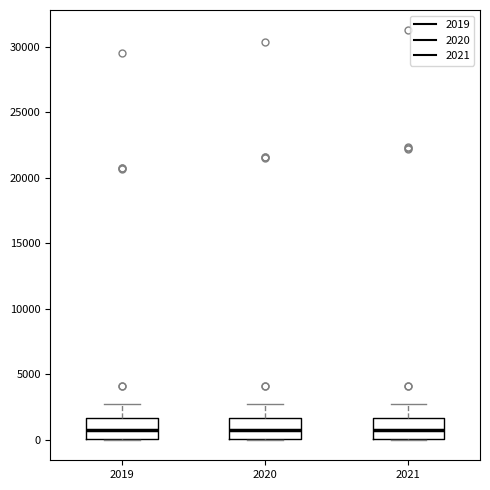

Reading left to right, transcribe this box plot: for each box, give where its median line is, the range the box spans, and where its two whiskers end, as read against the y-axis. The values are not printed on the chart, so give them approximately, as read against the axis.

2019: median 1000, box 0 to 1500, whiskers 0 to 2500
2020: median 1000, box 0 to 1500, whiskers 0 to 2500
2021: median 1000, box 0 to 1500, whiskers 0 to 2500